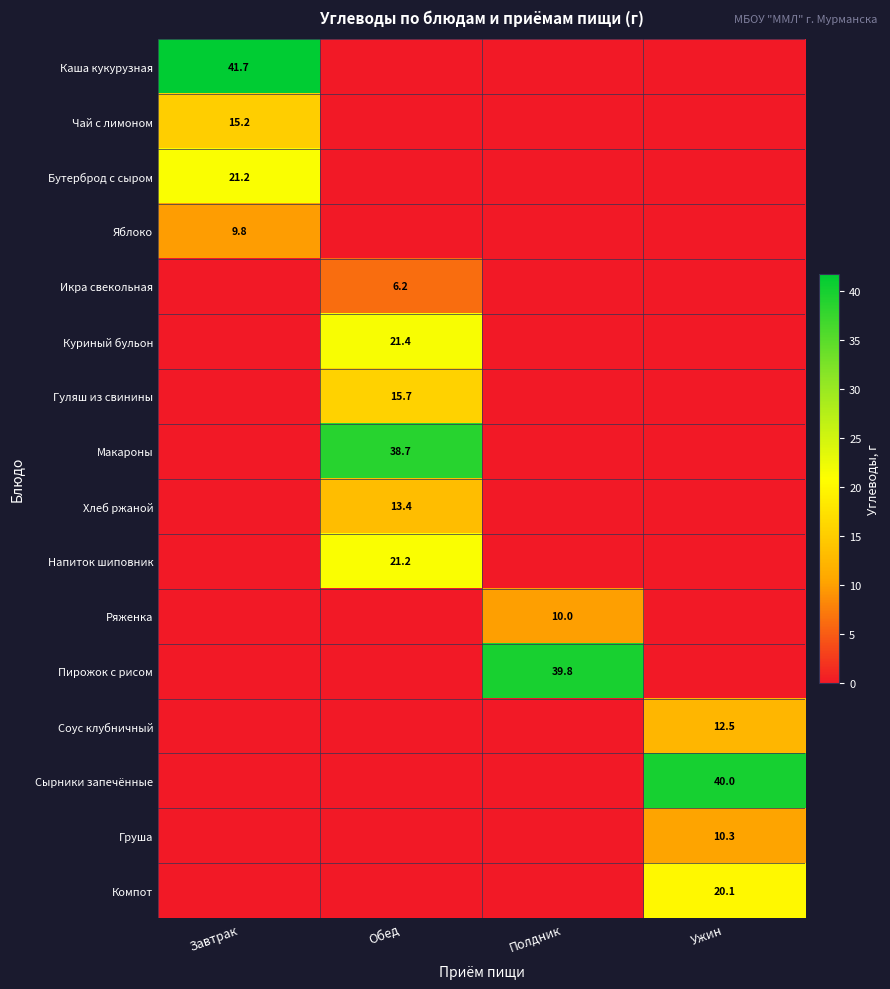

The value of Гуляш из свинины at Обед is 15.7. True or false?

True